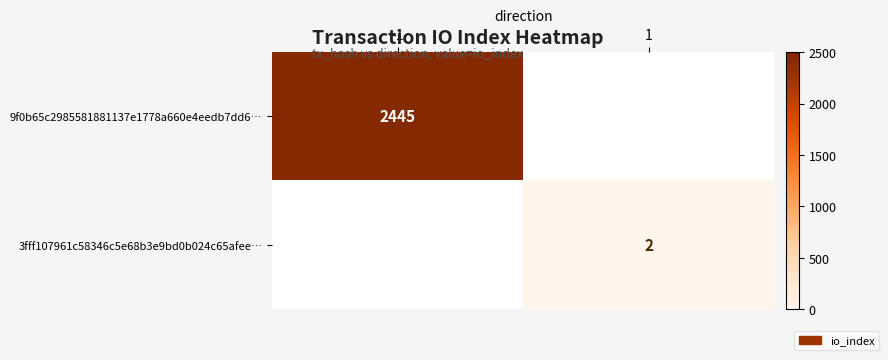

The 9f0b65c2985581881137e1778a660e4eedb7dd6… series shows 2445 at -1. True or false?

True